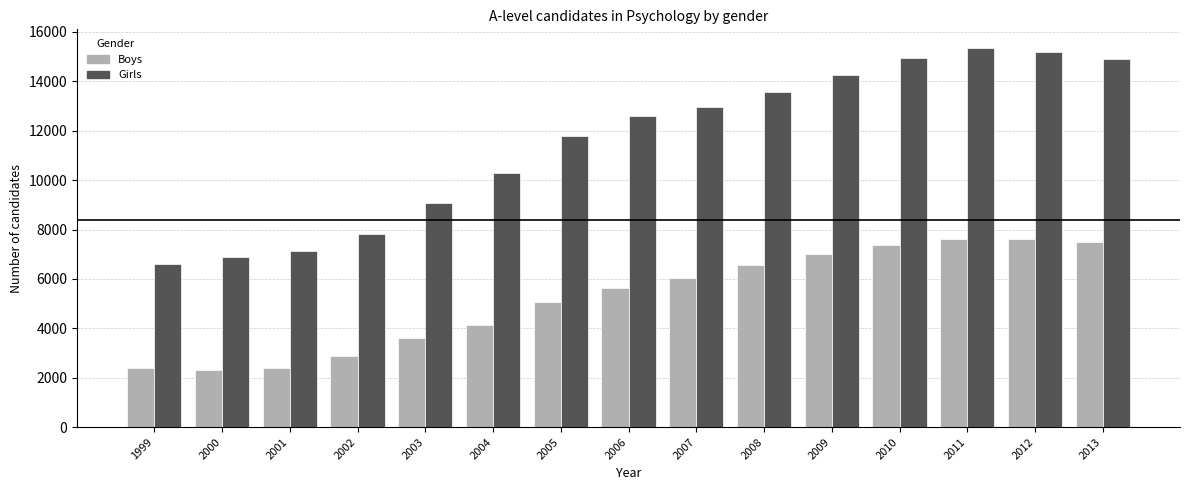

What is the sum of all Boys values?

78087